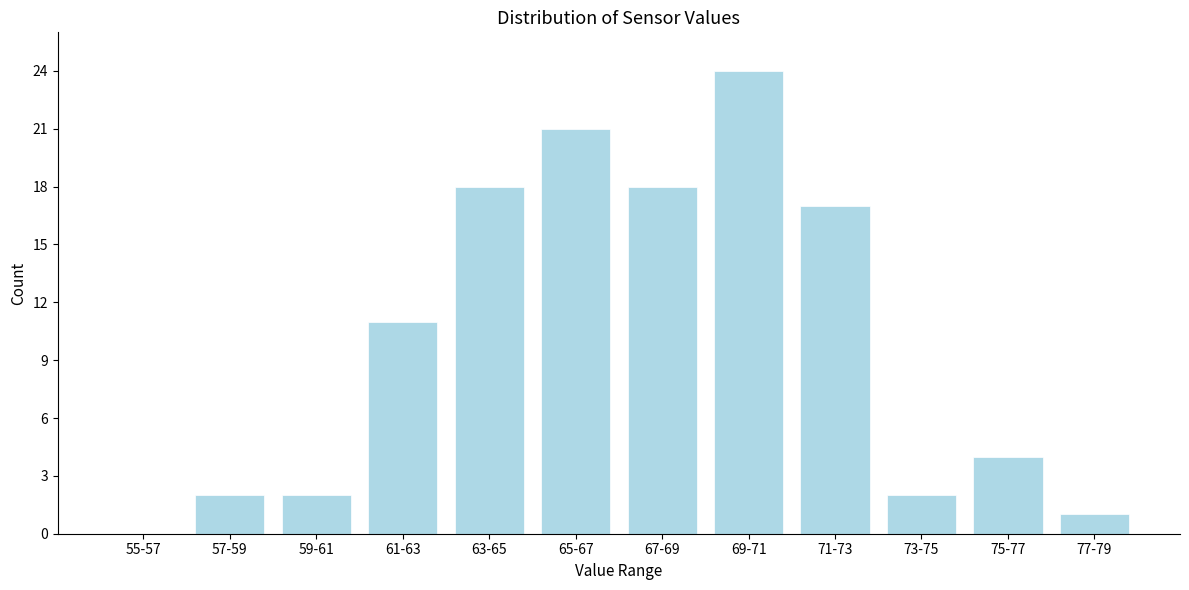

Reading left to right, list all the values displayed in this chart.

55-57=0	57-59=2	59-61=2	61-63=11	63-65=18	65-67=21	67-69=18	69-71=24	71-73=17	73-75=2	75-77=4	77-79=1